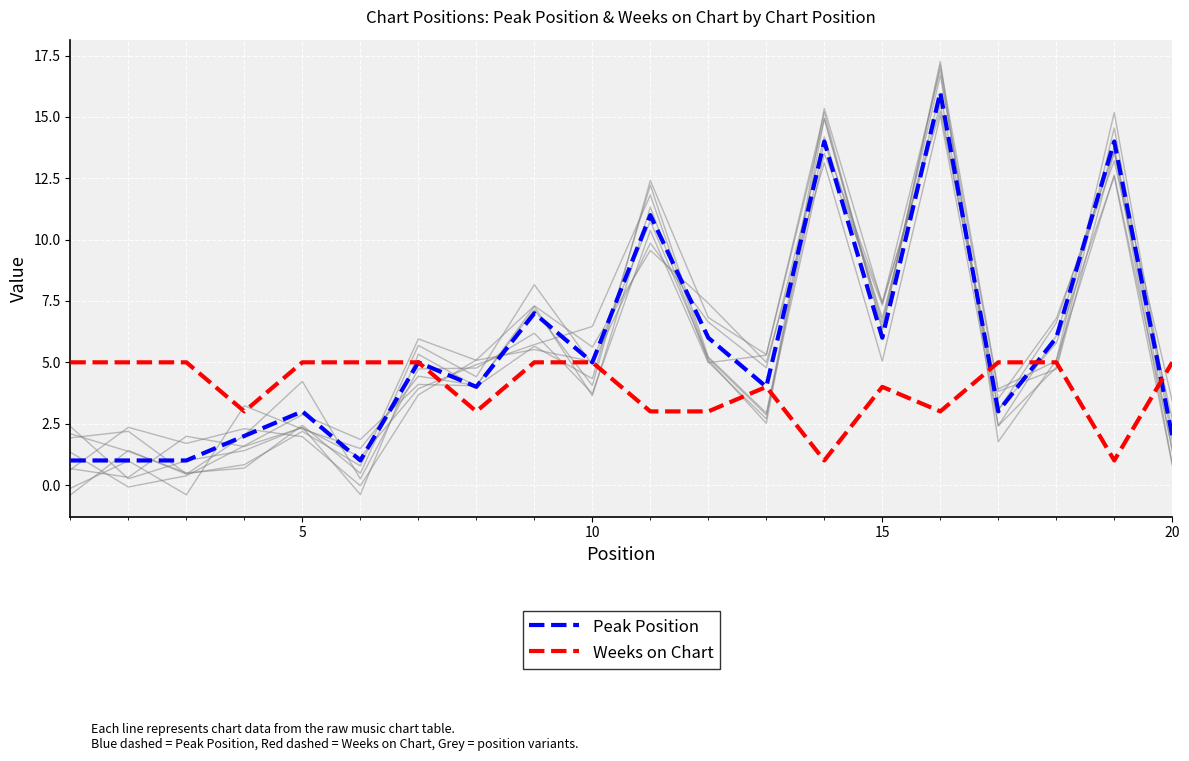

True or false: Peak Position has a value of 3 at 5.

True